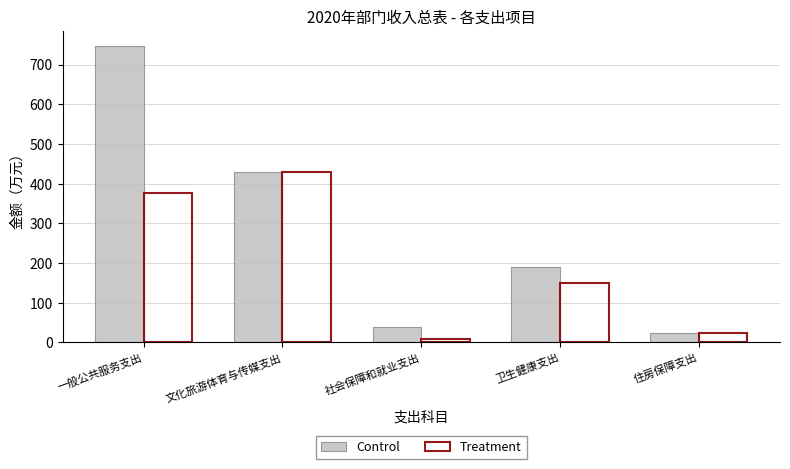

At which category is the sum across all series the highest?

一般公共服务支出